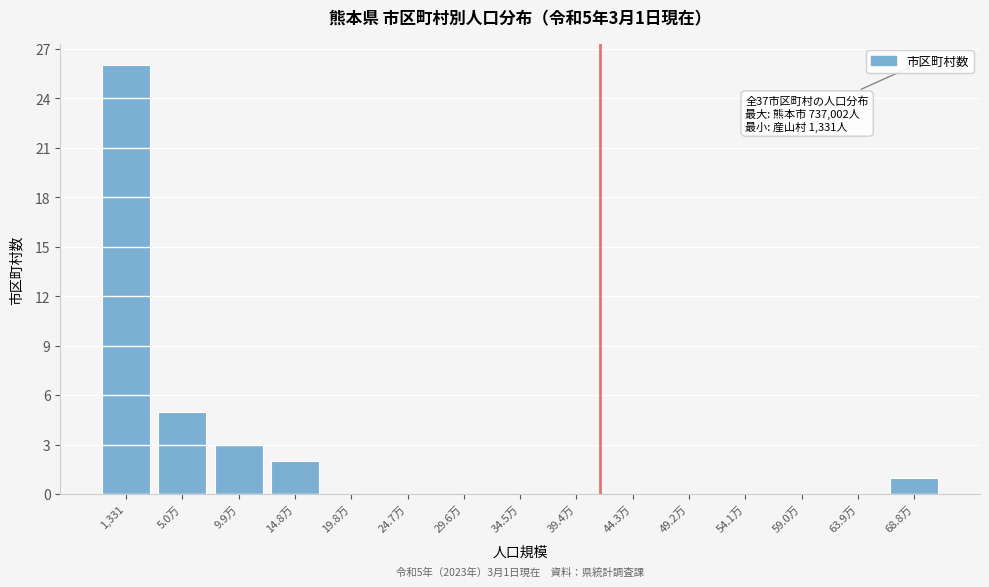

Reading right to left, what are all the values shown in this chart?

68.8万=1	63.9万=0	59.0万=0	54.1万=0	49.2万=0	44.3万=0	39.4万=0	34.5万=0	29.6万=0	24.7万=0	19.8万=0	14.8万=2	9.9万=3	5.0万=5	1,331=26